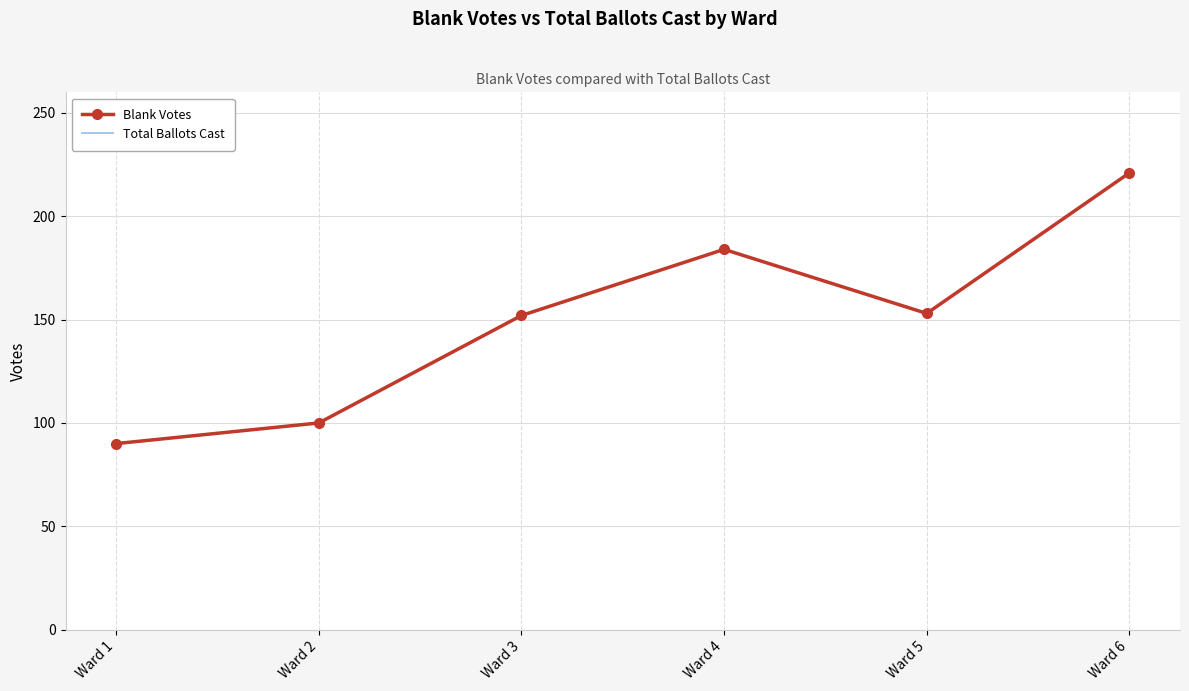

The value of Total Ballots Cast at Ward 5 is 153. True or false?

True